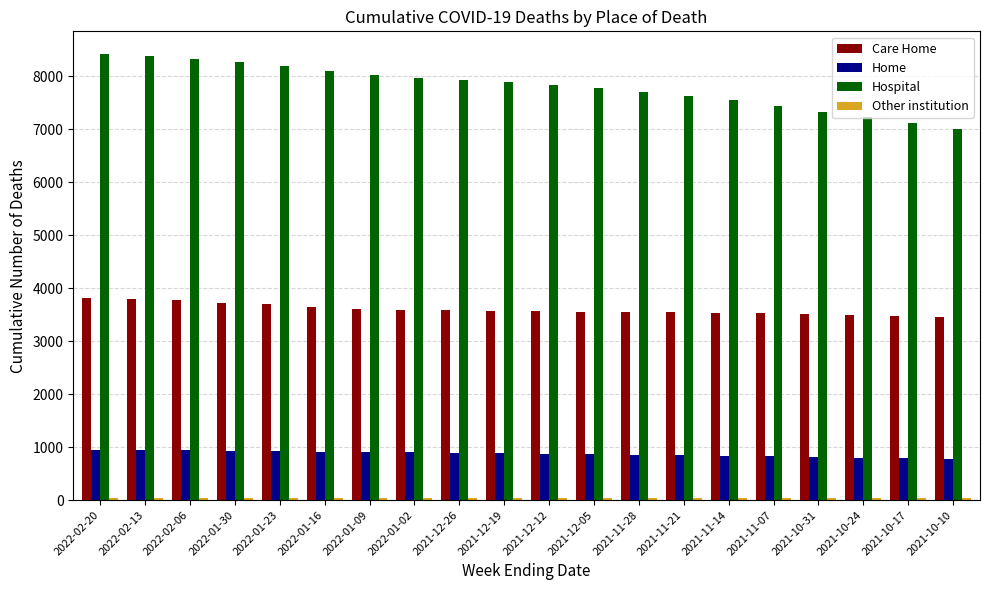

Which series has the largest total across all categories?

Hospital